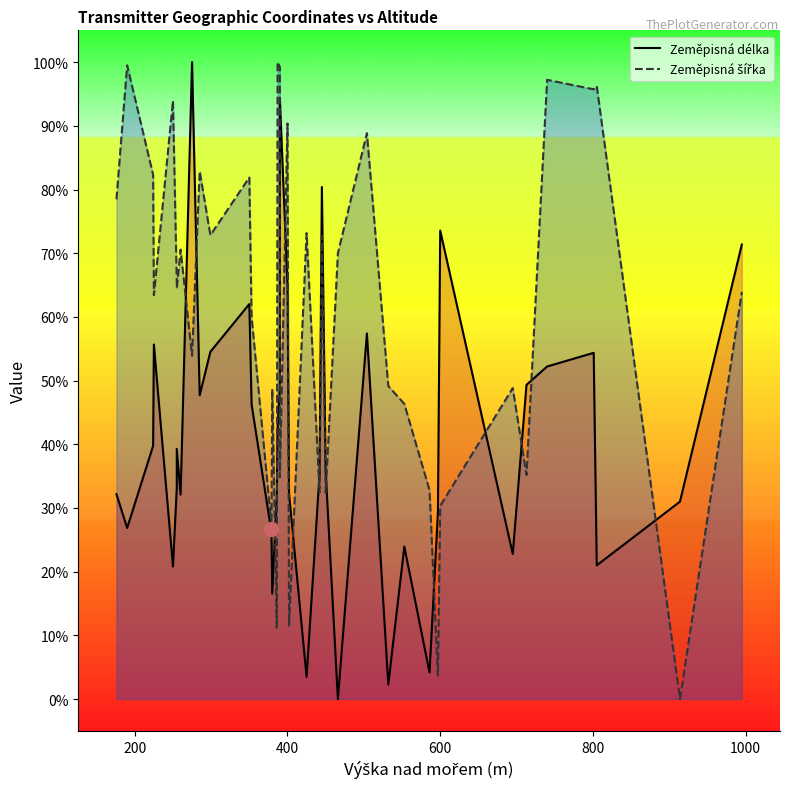

How many values in the Zeměpisná šířka series are below 65?

20